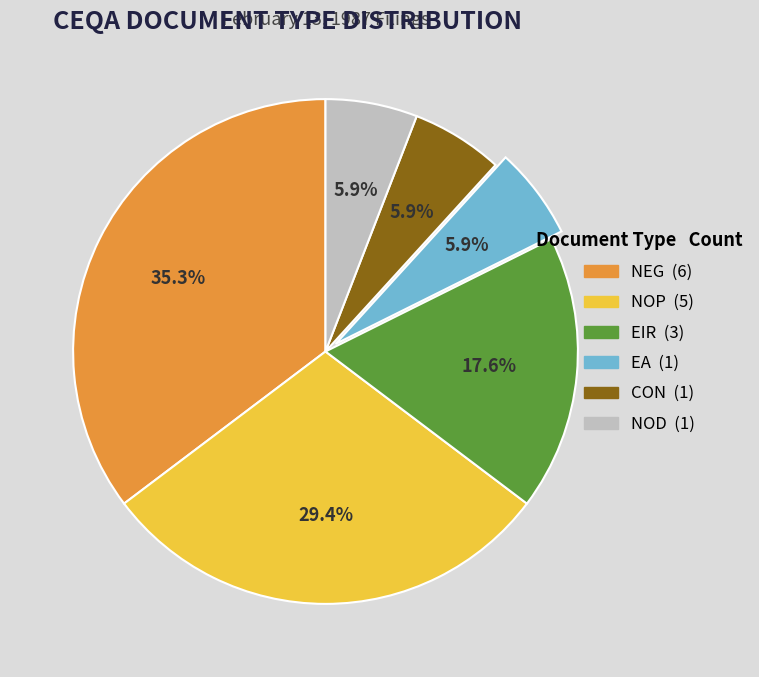

Is it true that NEG is 35% of the pie?

True